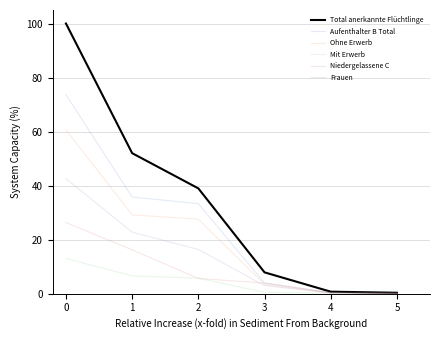

How many categories are shown in the chart?

6